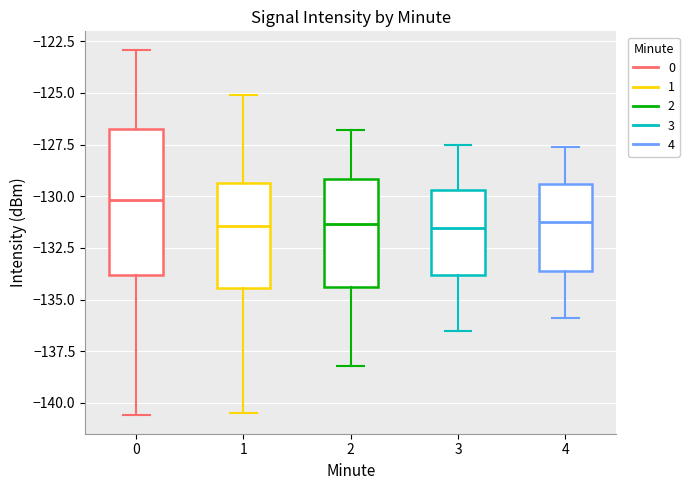

Reading left to right, transcribe this box plot: for each box, give where its median line is, the range the box spans, and where its two whiskers end, as read against the y-axis. The values are not printed on the chart, so give them approximately, as read against the axis.

0: median -130.0, box -134.0 to -126.5, whiskers -140.5 to -123.0
1: median -131.5, box -134.5 to -129.5, whiskers -140.5 to -125.0
2: median -131.5, box -134.5 to -129.0, whiskers -138.0 to -127.0
3: median -131.5, box -134.0 to -129.5, whiskers -136.5 to -127.5
4: median -131.0, box -133.5 to -129.5, whiskers -136.0 to -127.5